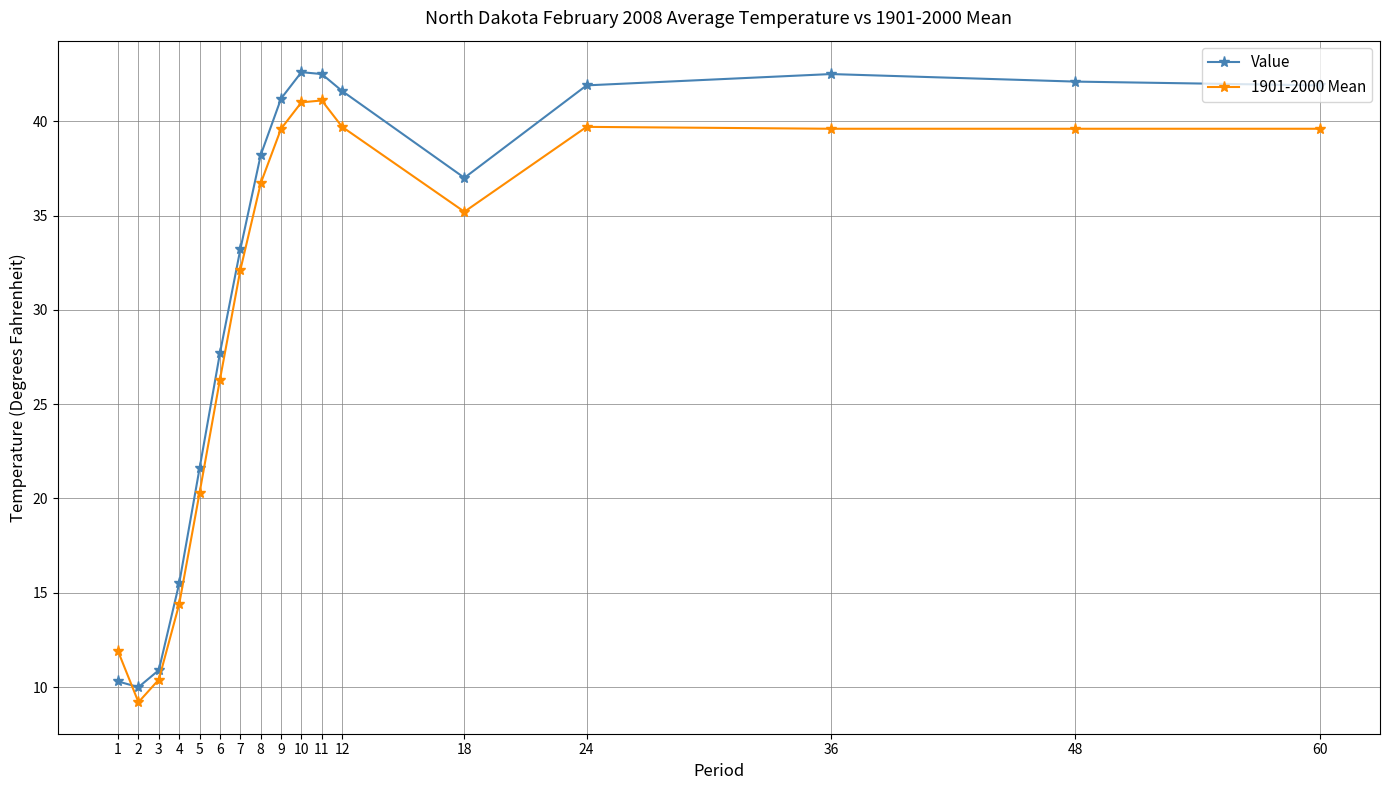

At how many categories does at least one series exceed 17?

13